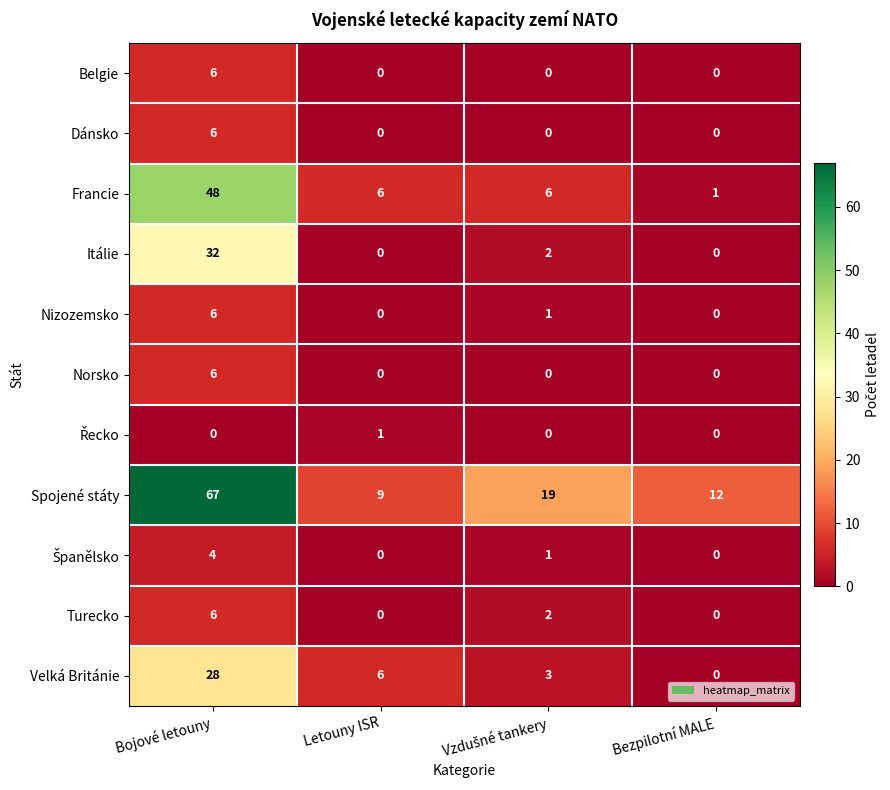

At which label does Velká Británie first exceed 6?

Bojové letouny